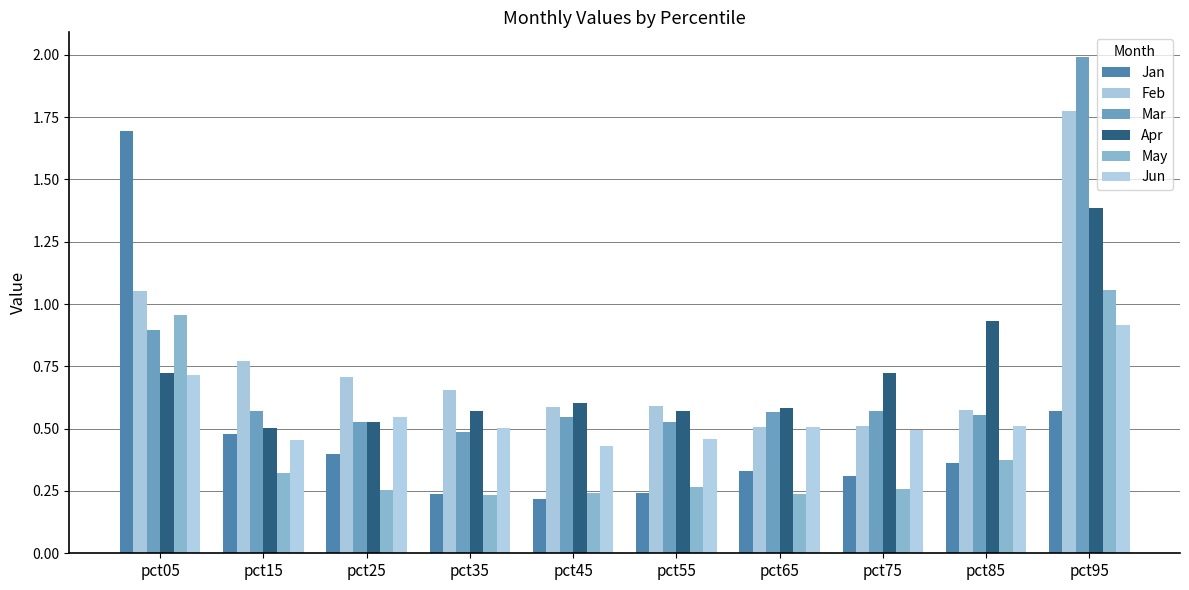

What is the maximum value for Mar?

2.0